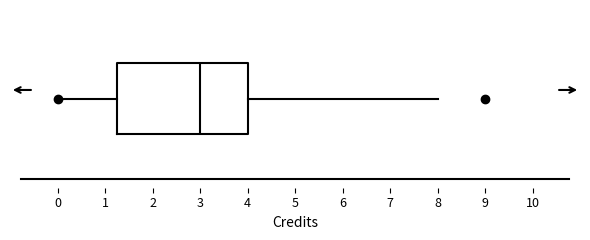

Read this box plot against the x-axis: the position of the median line, the range covered by the box, and the ends of both whiskers. The values are not printed on the chart, so give them approximately, as read against the axis.

median 3.0, box 1.3 to 4.0, whiskers 0.0 to 8.0